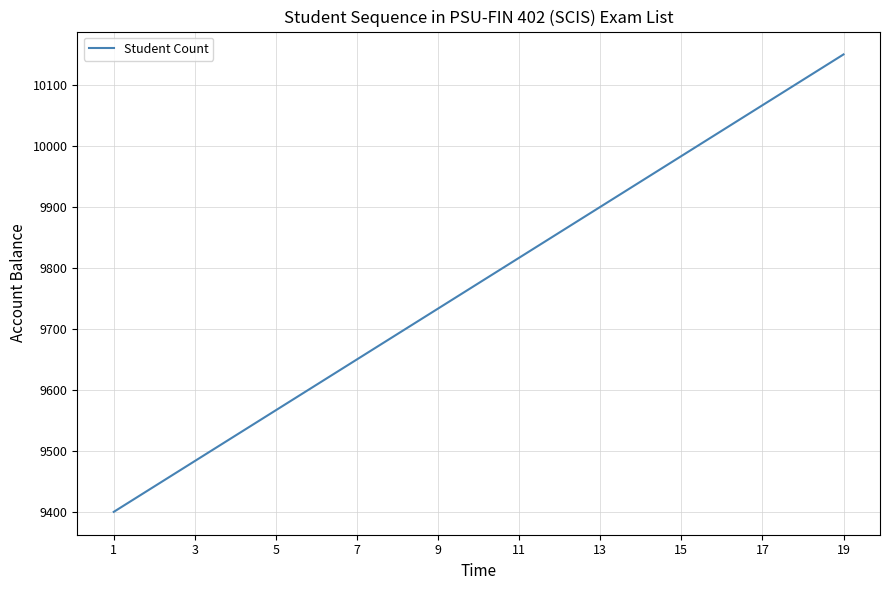

What is the minimum value shown in the chart?

9400.0